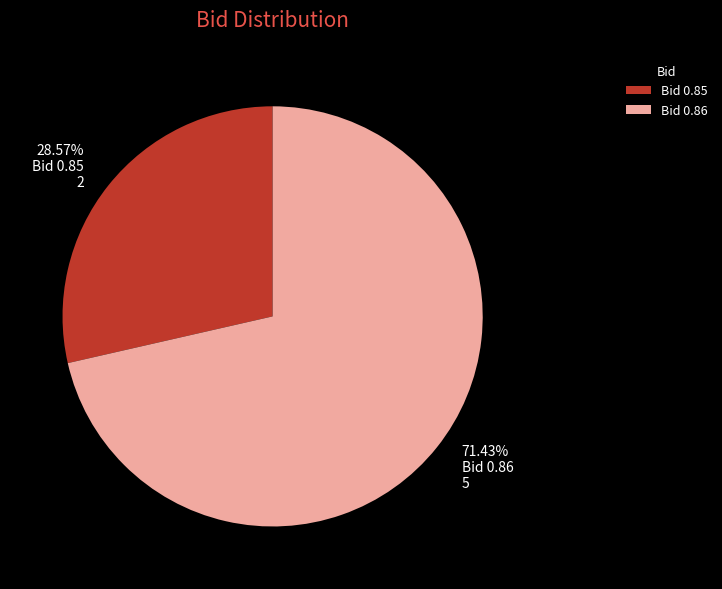

Does Bid 0.86 account for over 50% of the chart?

Yes